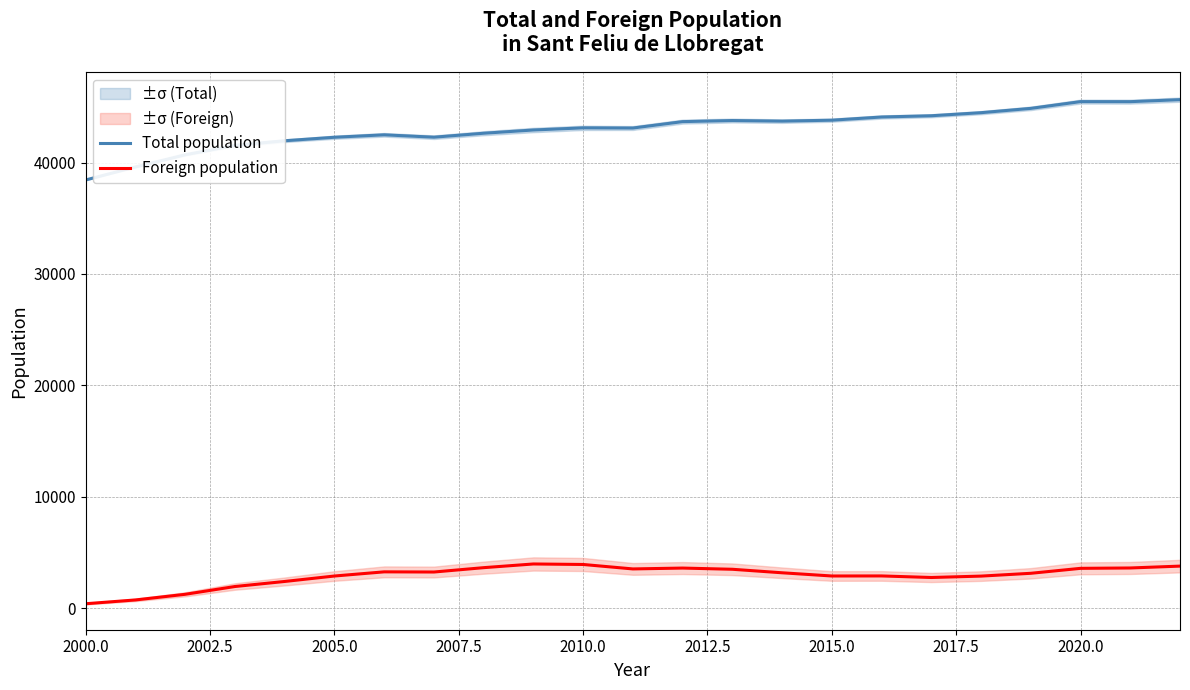

What are all the series names shown in the legend?

Total population, Foreign population